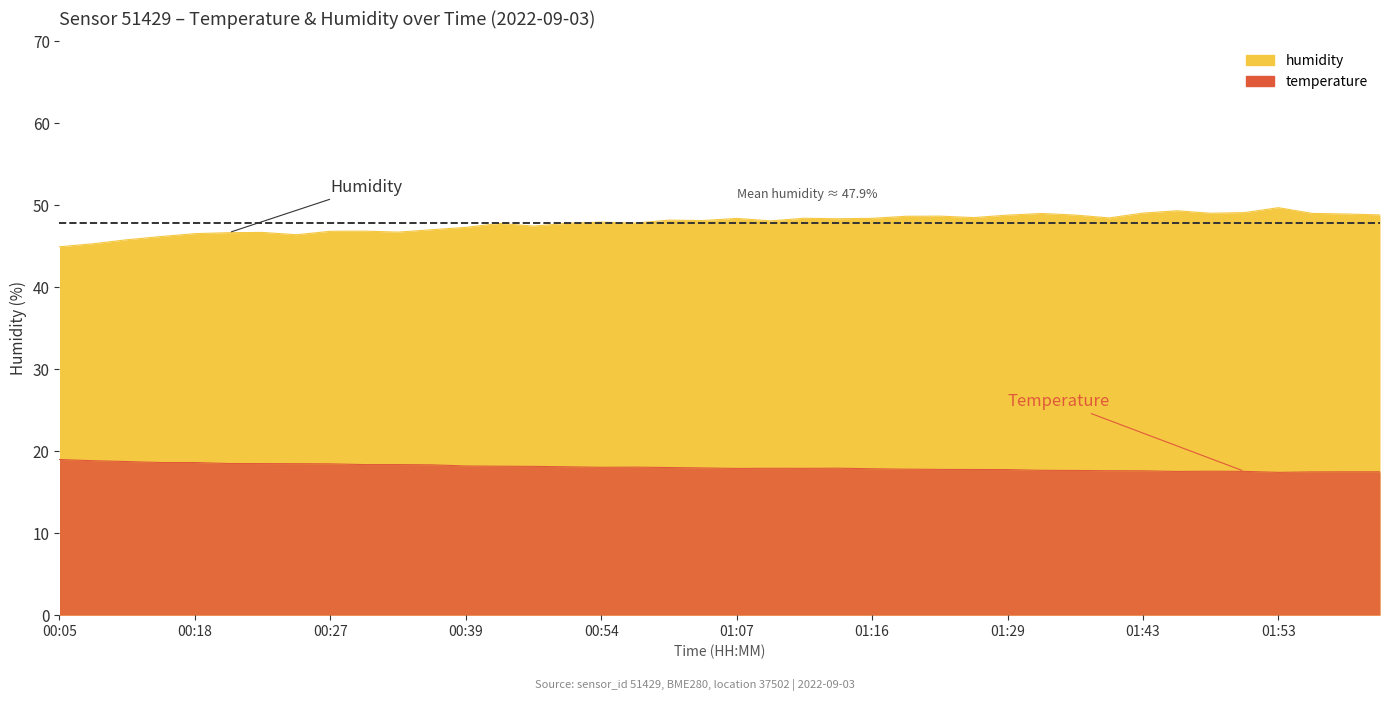

Does the chart have visible grid lines?

No